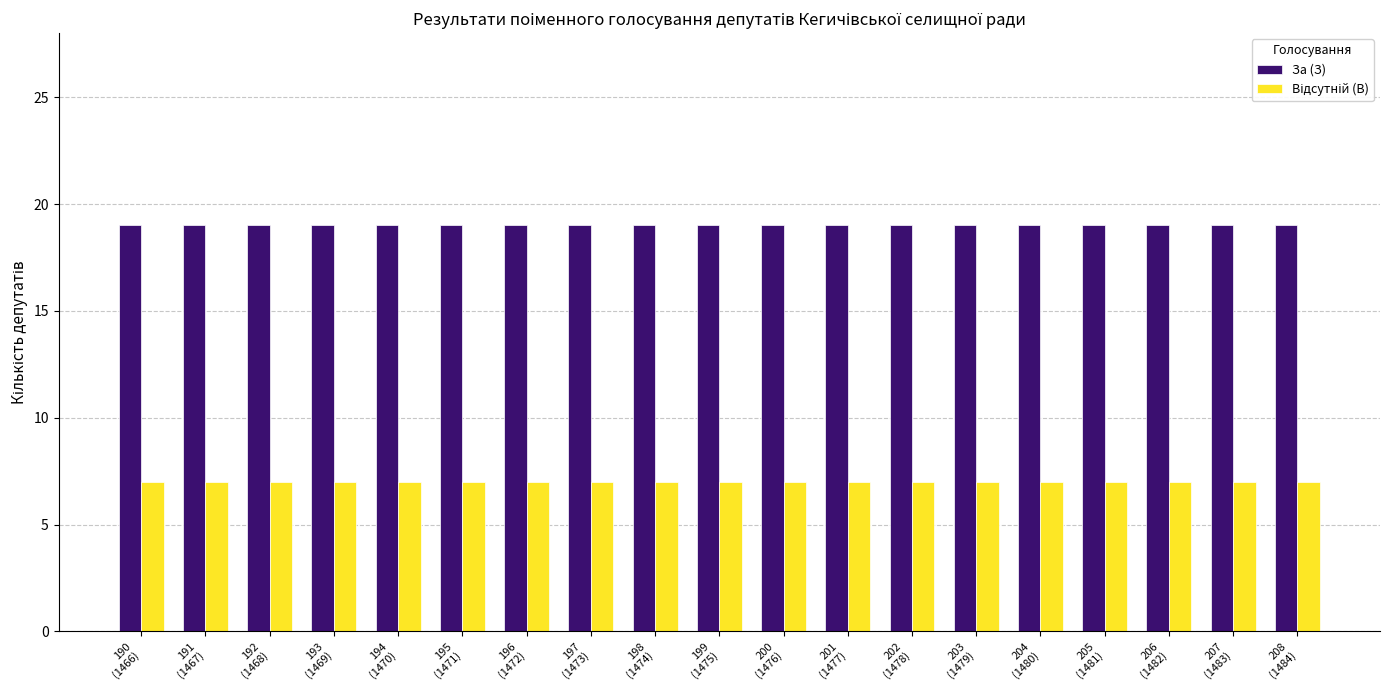

What is the average value of the За (З) series?

19